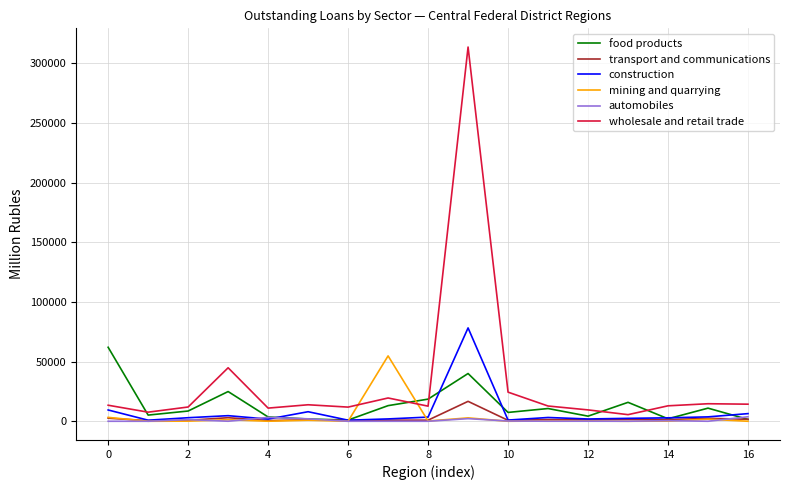

Which series has the largest total across all categories?

wholesale and retail trade